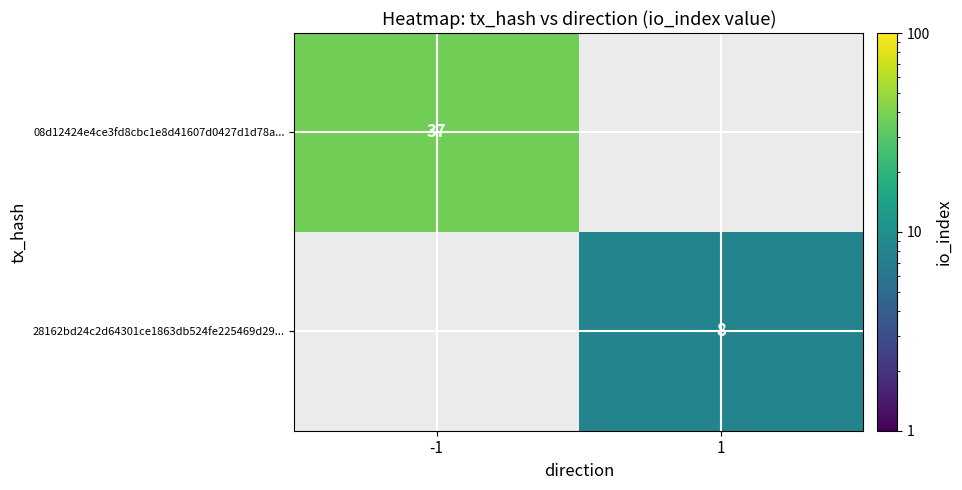

The value of 28162bd24c2d64301ce1863db524fe225469d29... at 1 is 5. True or false?

False